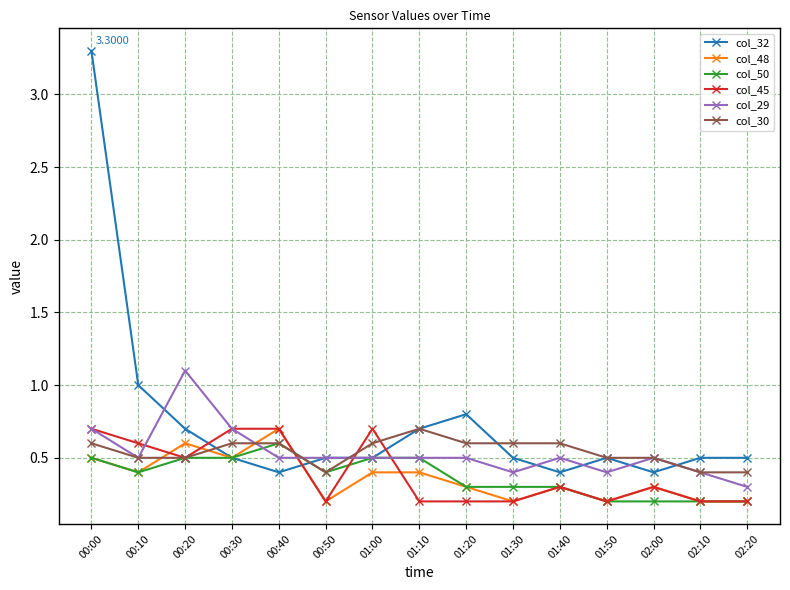

True or false: col_48 and col_50 cross at least once.

True